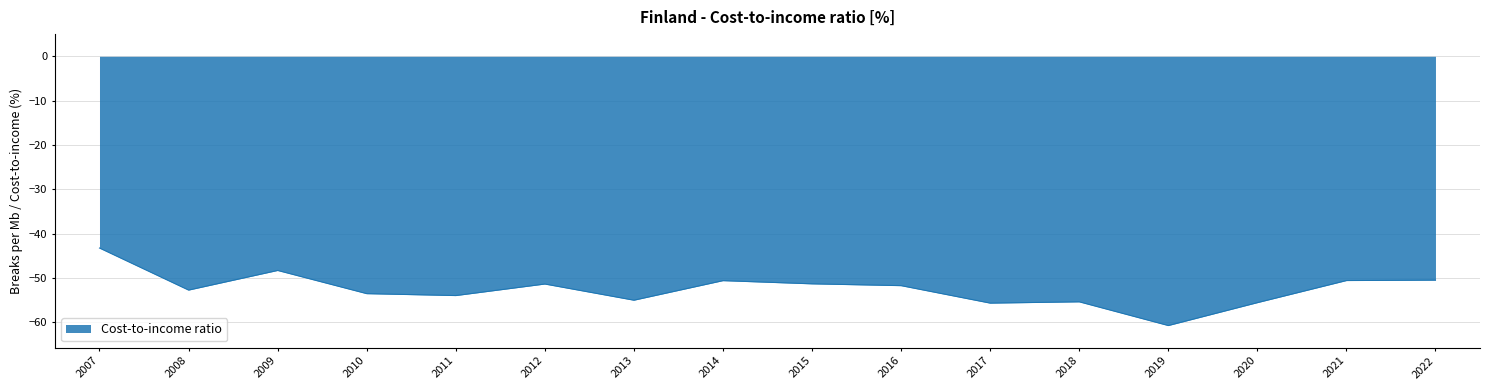

At which category does the data reach its first local peak?

2009